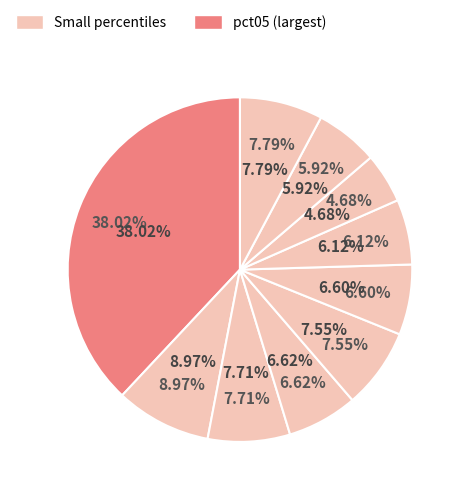

What is the total percentage of pct25 and pct55?

14.3%